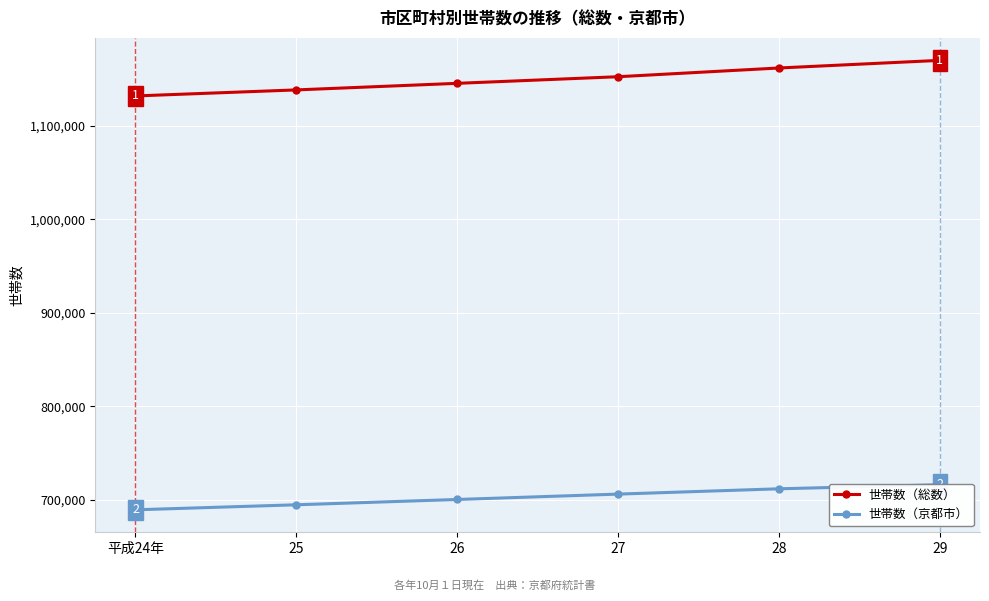

Where is 世帯数（京都市） nearest to the value 702483?

26